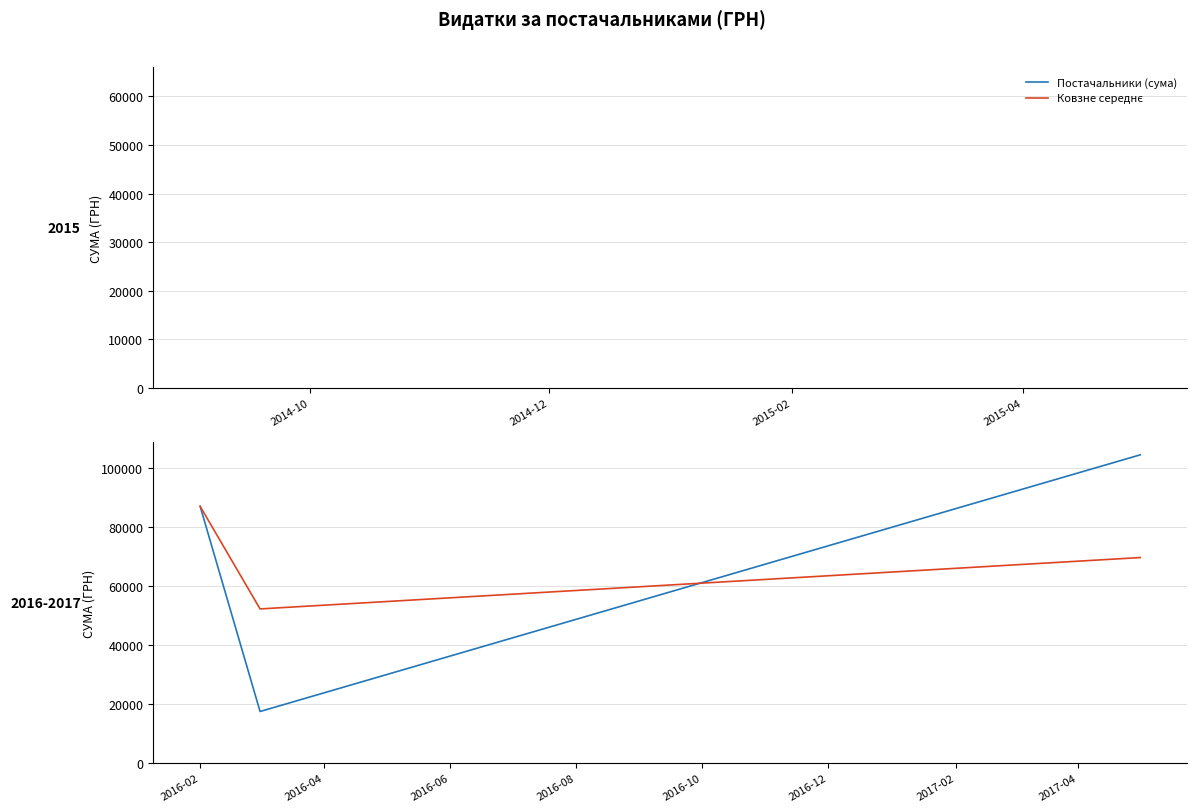

What is the greatest value displayed?

104400.0